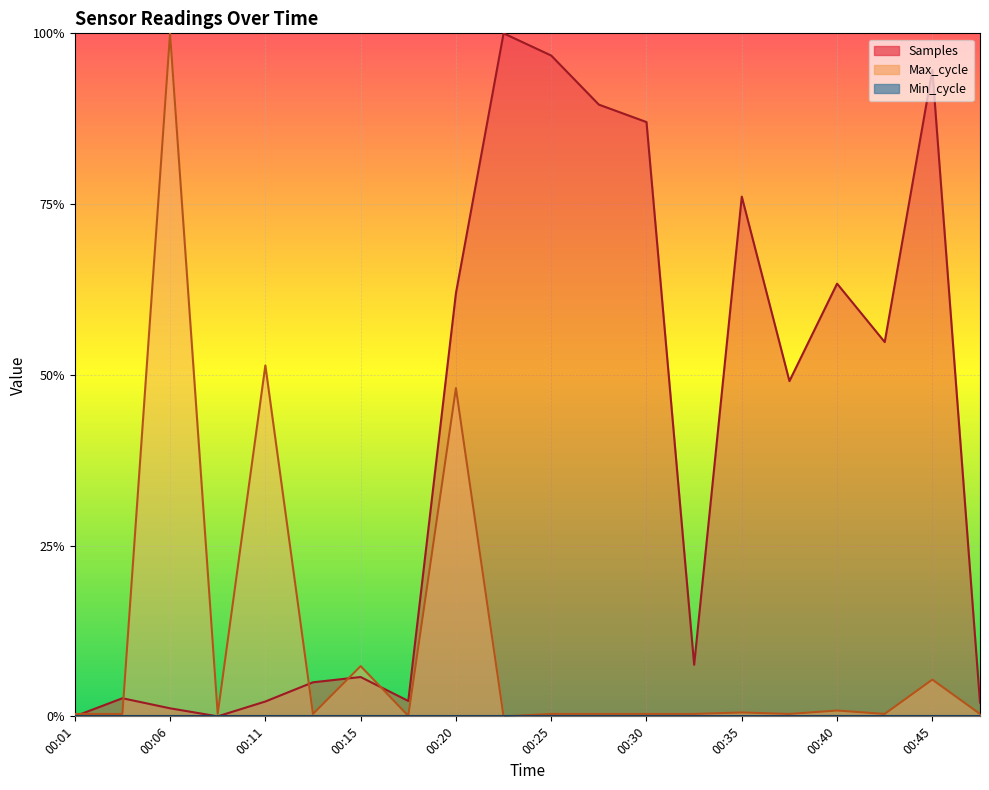

What is the difference between the maximum and second lowest values in the Samples series?

1.0